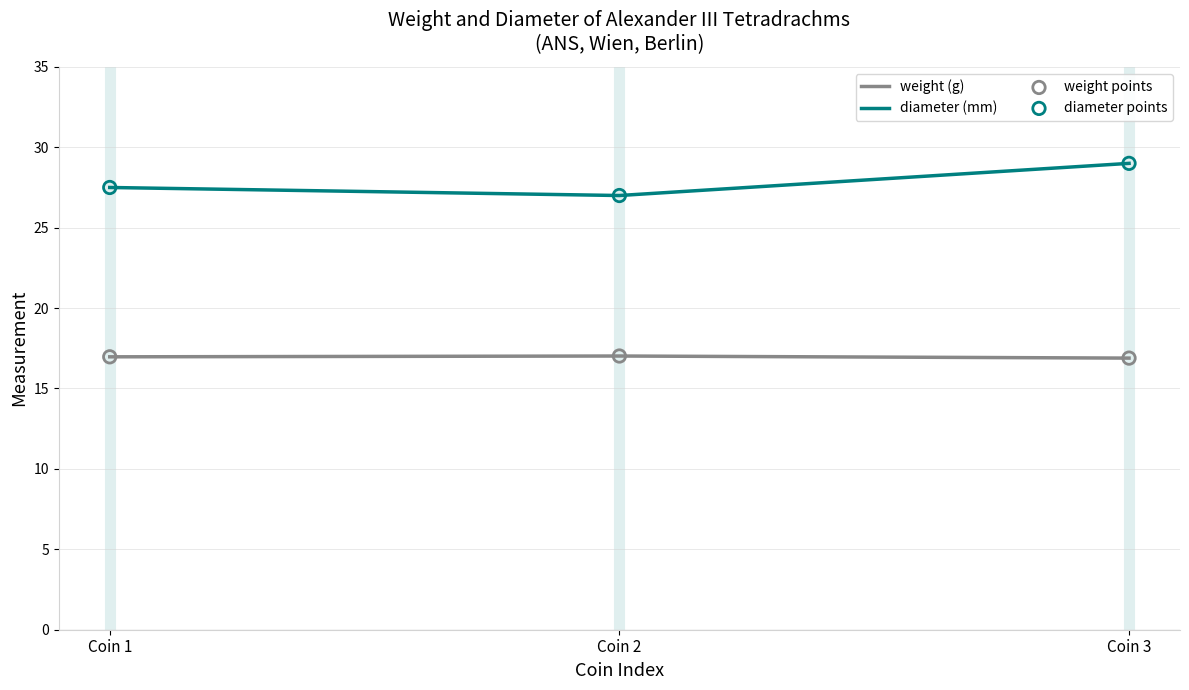

At how many categories does at least one series exceed 28?

1